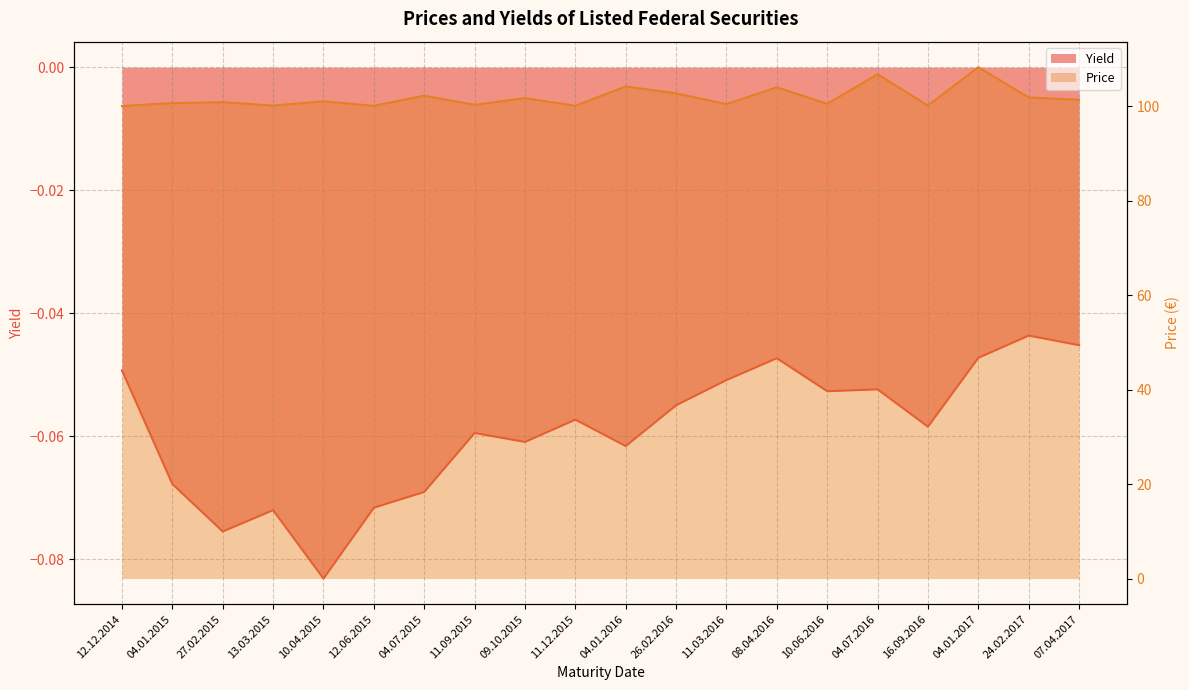

What position from the right is 11.03.2016?

8